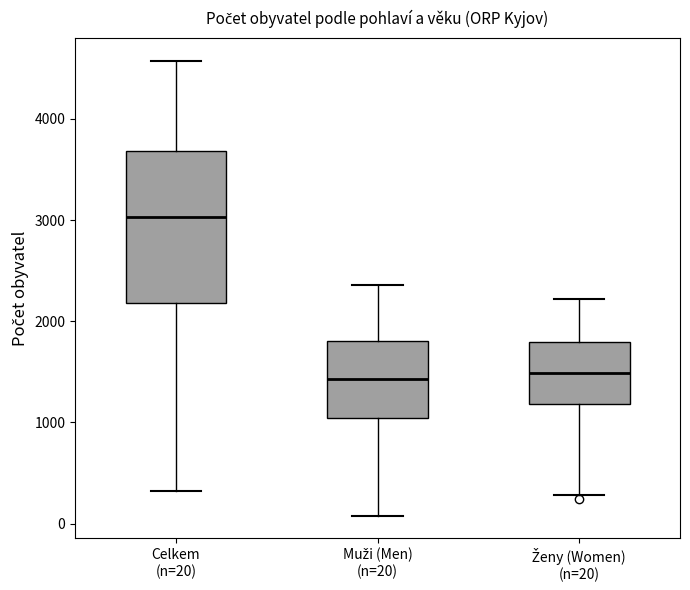

Where does the median line of the box for Muži (Men) (n=20) sit on the y-axis? The values are not printed on the chart, so give them approximately, as read against the axis.

1400